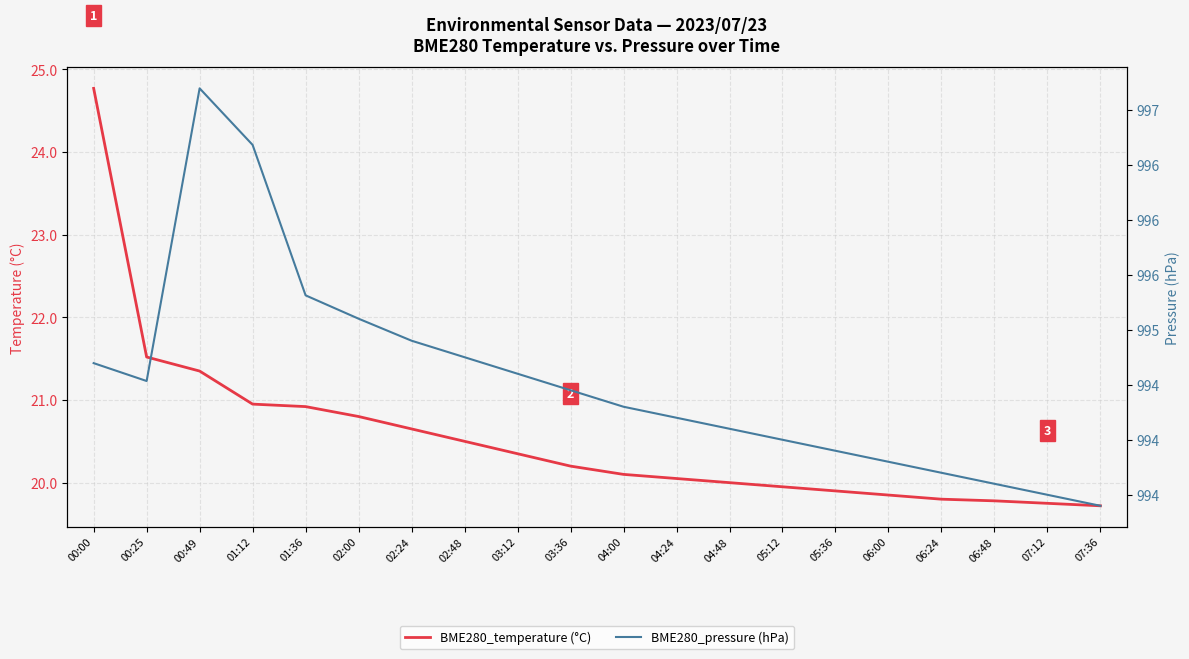

How many data points in BME280_temperature (°C) are above 20?

12